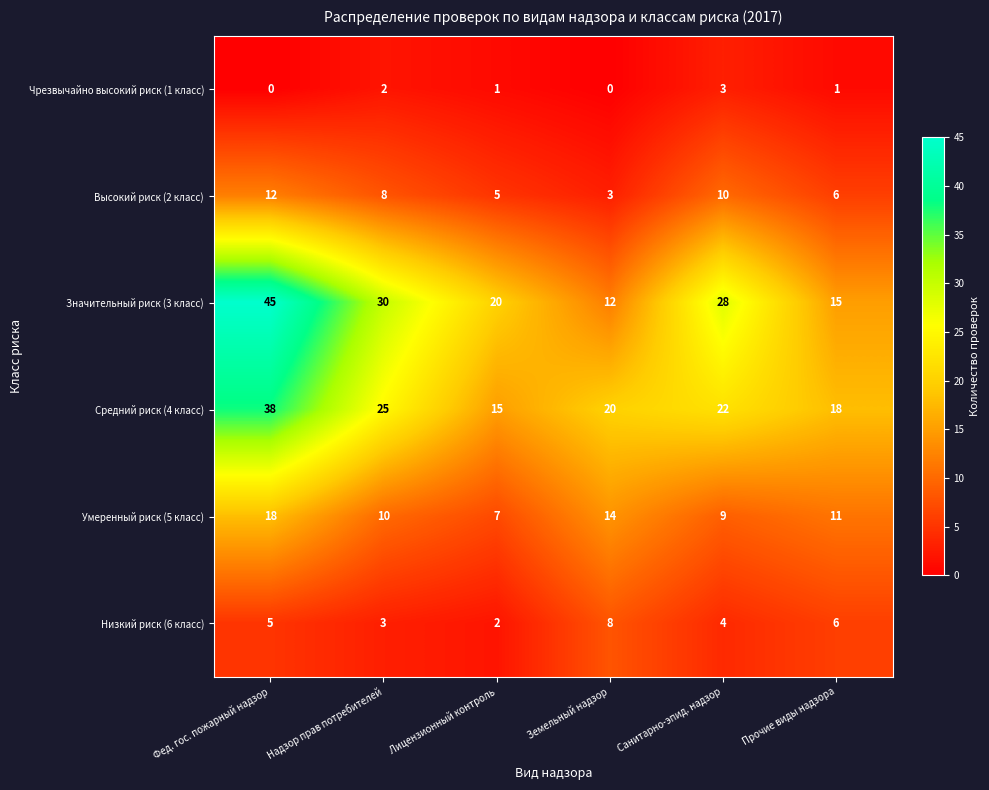

Which series changed the most between Фед. гос. пожарный надзор and Земельный надзор?

Значительный риск (3 класс)